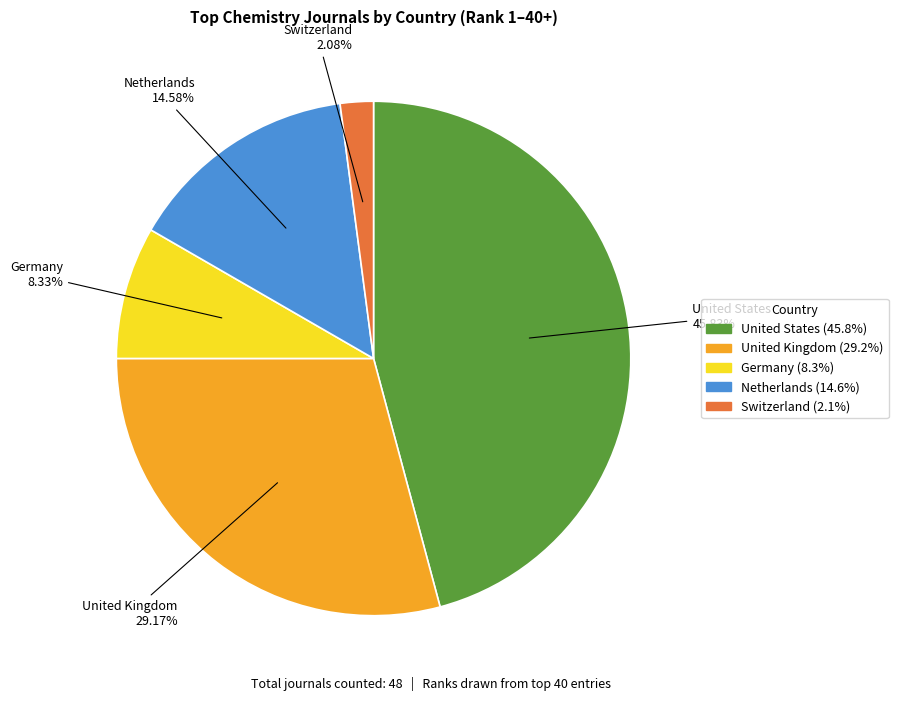

What percentage do Switzerland and United States together represent?

47.9%